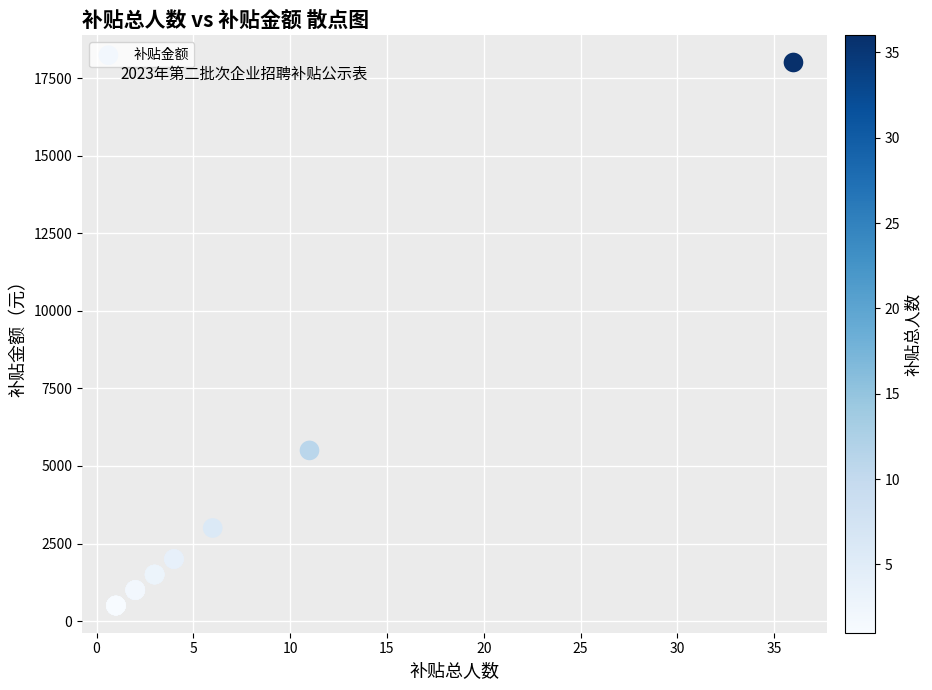

What Y value in the scatter plot is closest to 9250?

5500